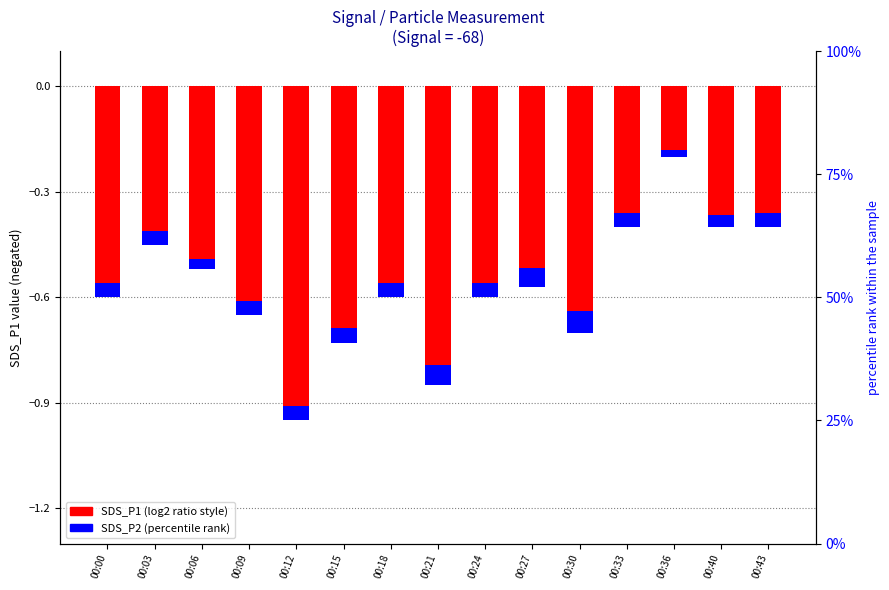

What is the sum of all SDS_P1 (neg) values?

-8.6